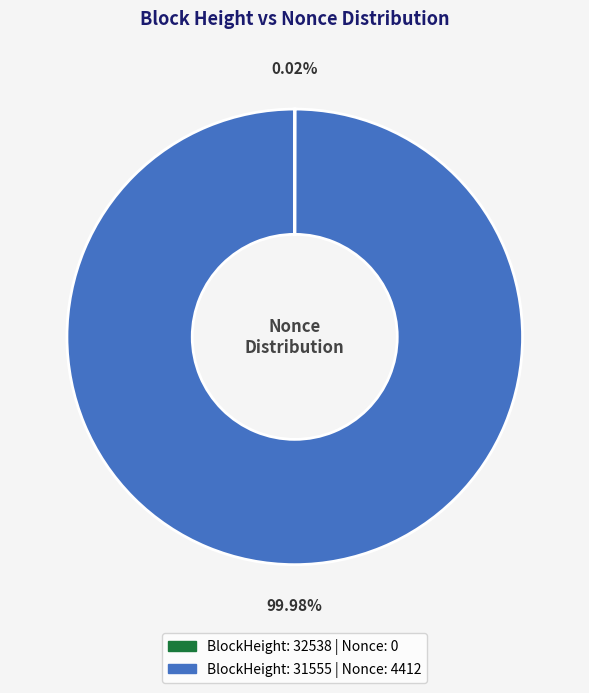

Is there a majority slice in this chart?

Yes